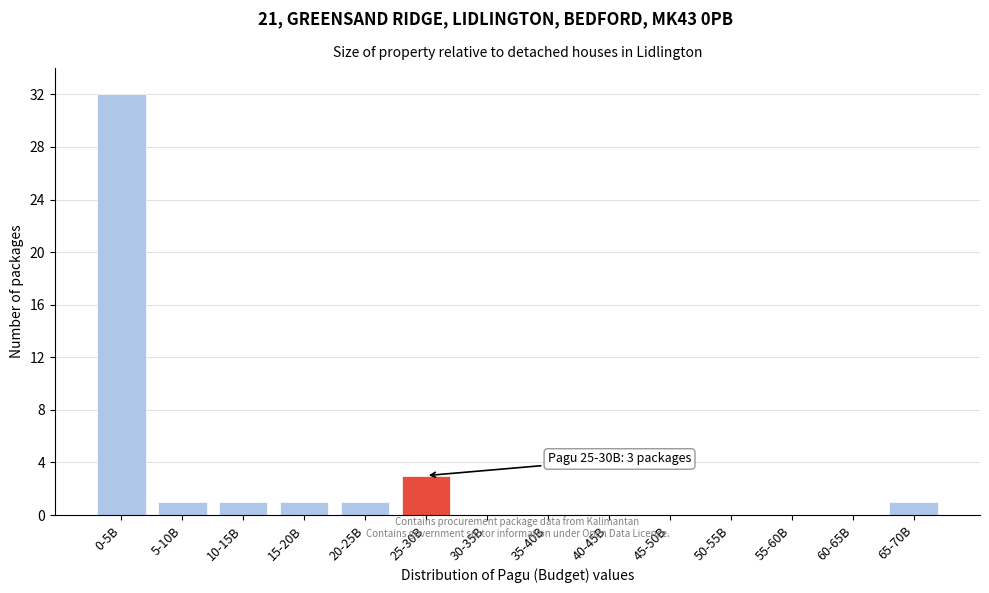

Reading right to left, list all the values displayed in this chart.

65-70B=1	60-65B=0	55-60B=0	50-55B=0	45-50B=0	40-45B=0	35-40B=0	30-35B=0	25-30B=3	20-25B=1	15-20B=1	10-15B=1	5-10B=1	0-5B=32